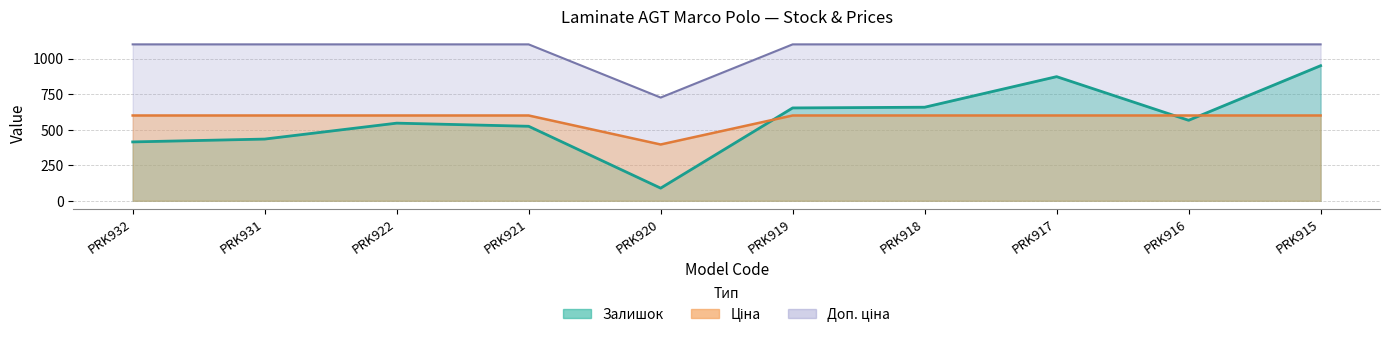

What is the total value across all series at PRK917?

2572.9